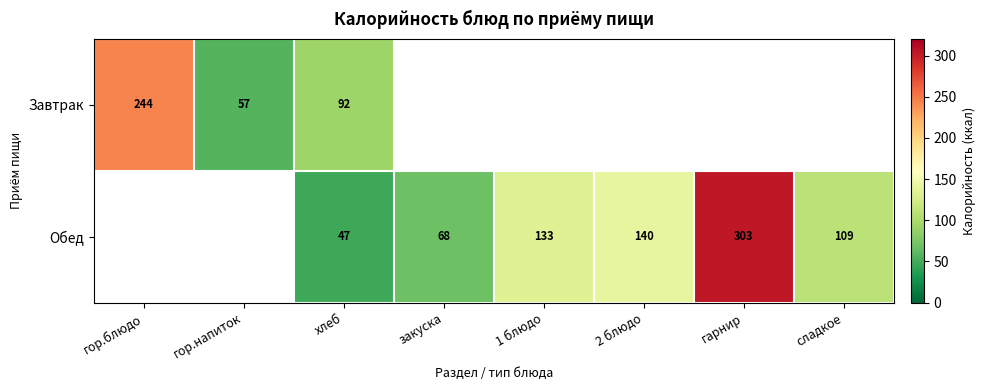

Is it true that Обед equals 140 at 2 блюдо?

True